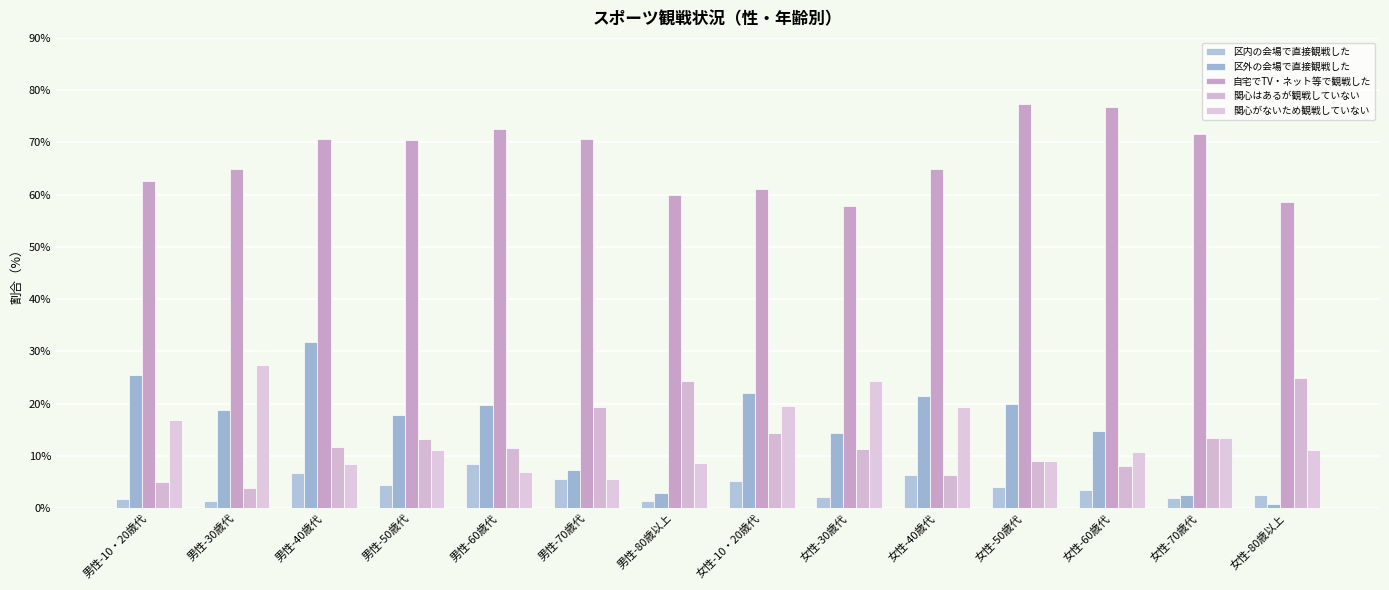

What is the difference between the maximum and minimum values in the 関心がないため観戦していない series?

22.0